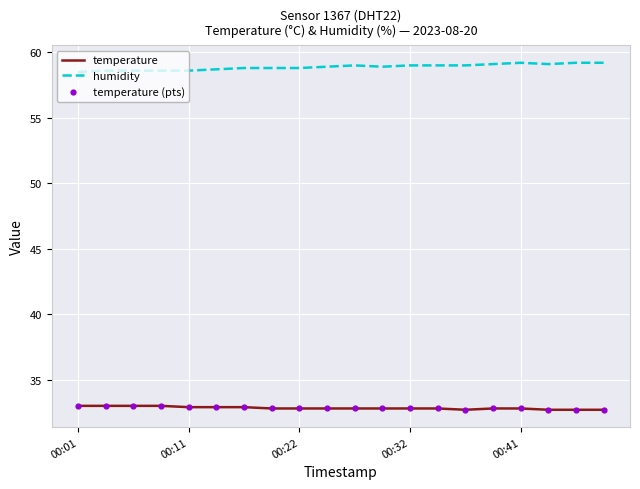

Which series has the largest total across all categories?

humidity